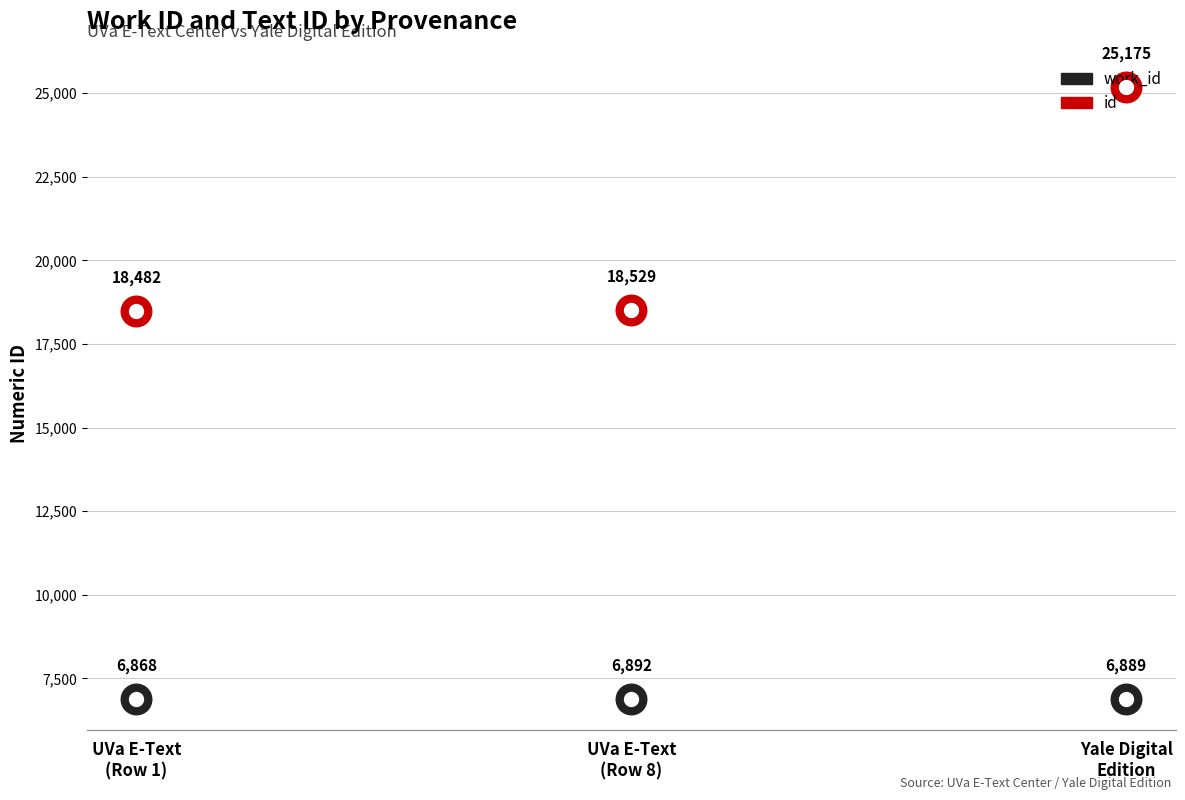

Rank the series at Searching UVa E-Text Center from lowest to highest value.

work_id, id